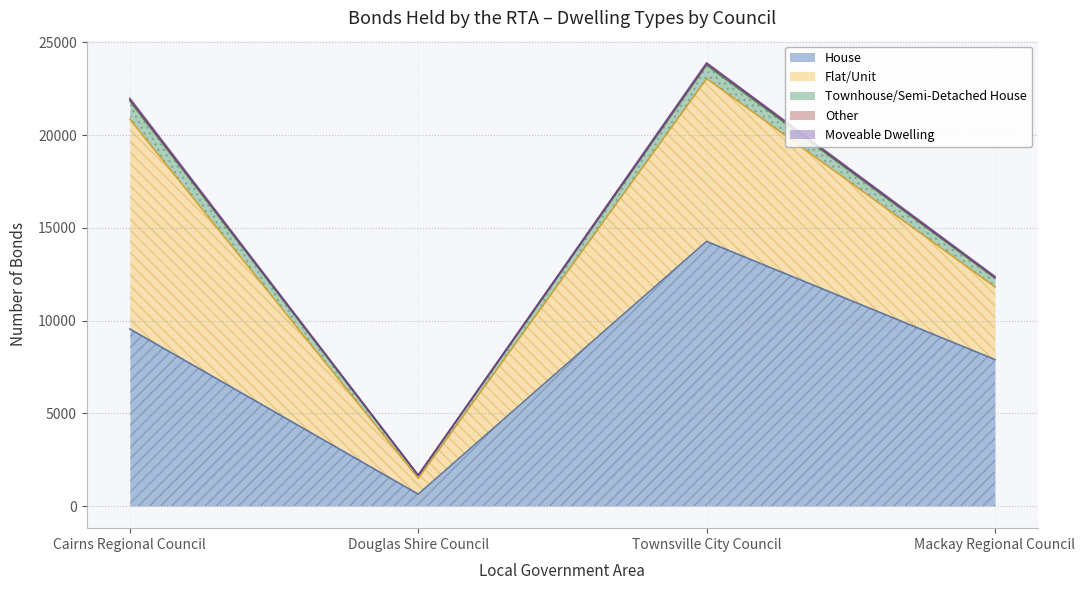

Between Mackay Regional Council and Douglas Shire Council, which is larger?

Mackay Regional Council